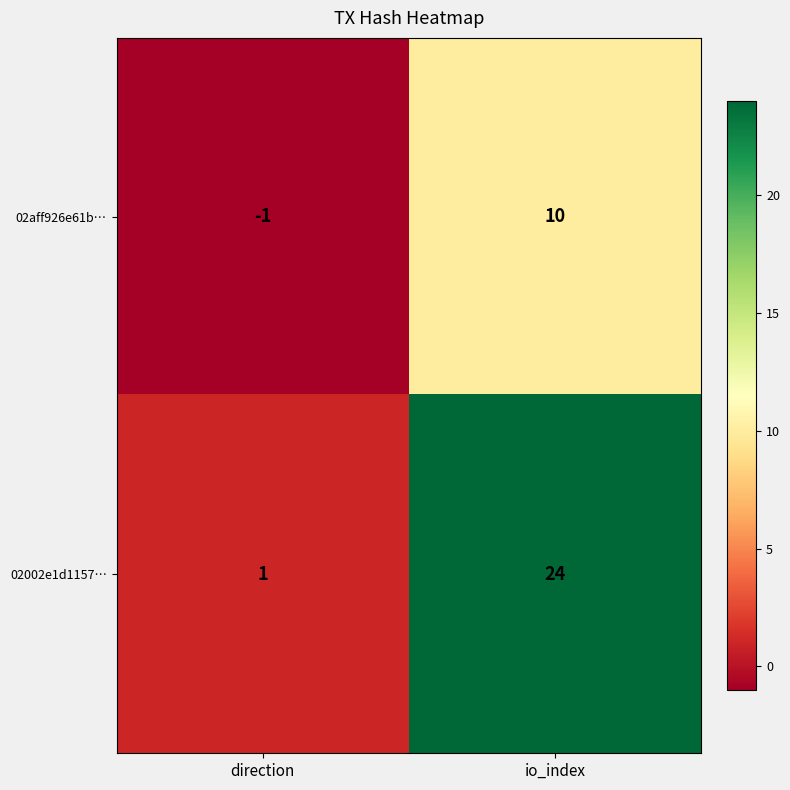

At how many categories does at least one series exceed 14?

1